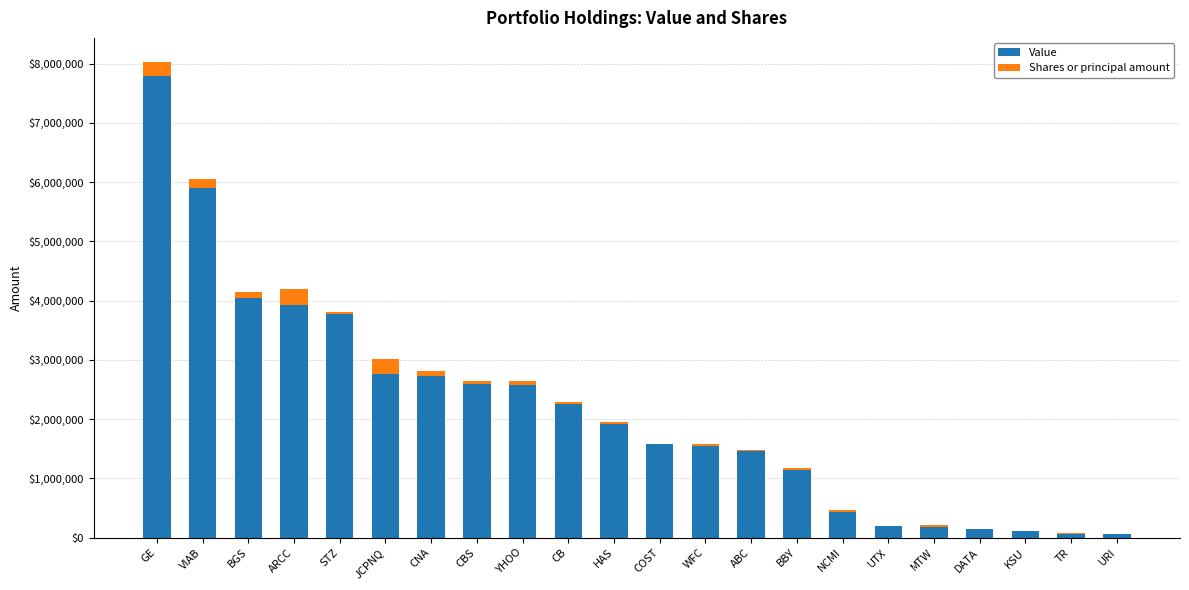

At which category is the sum across all series the highest?

GE